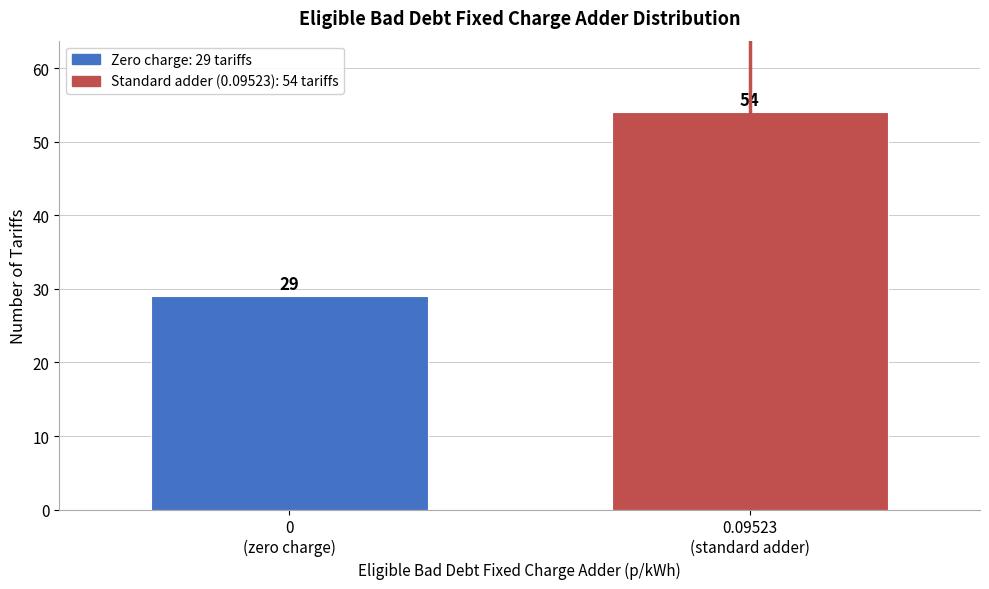

Reading left to right, transcribe all the data shown in this chart.

29	54